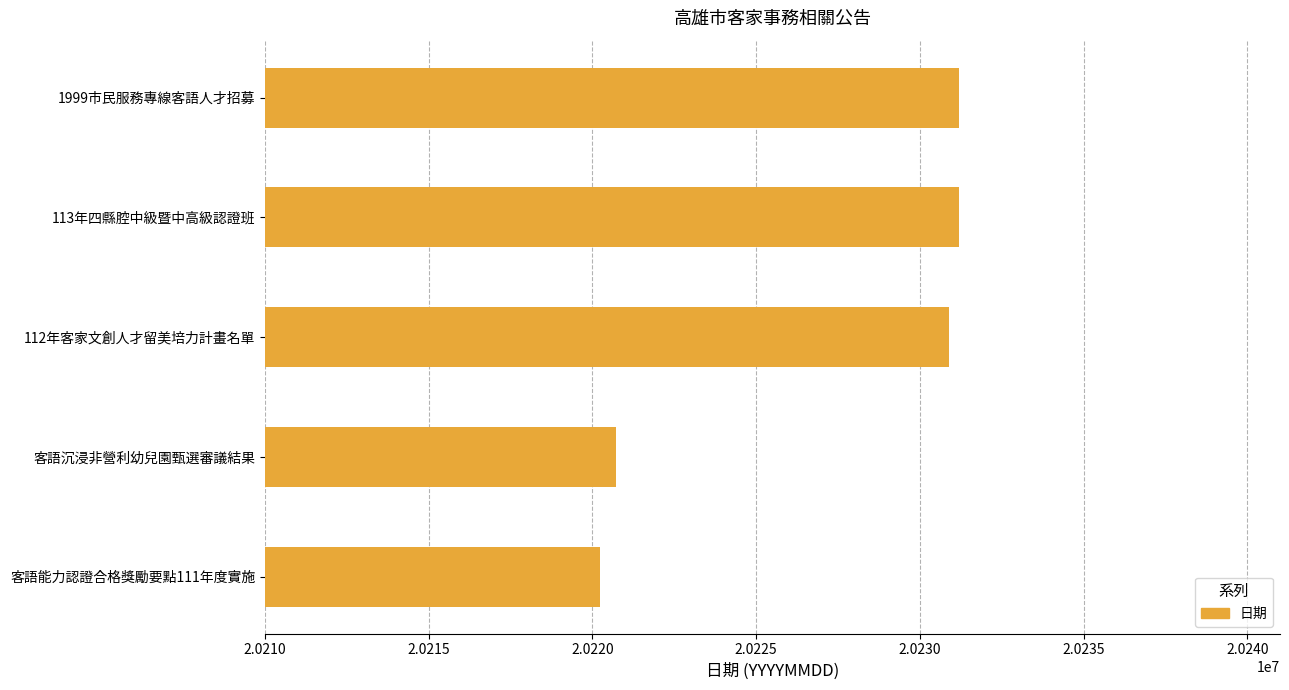

Reading bottom to top, extract all data points from this chart.

20220225	20220728	20230901	20231208	20231208